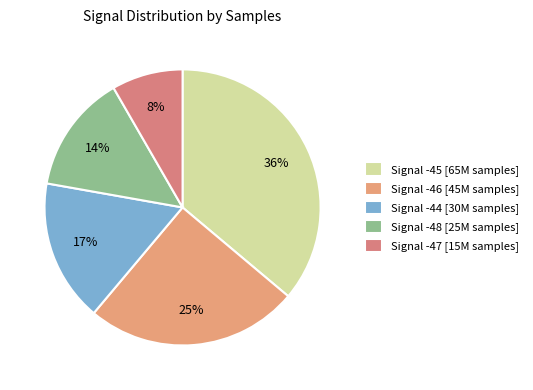

Is there any slice that represents more than half of the pie?

No